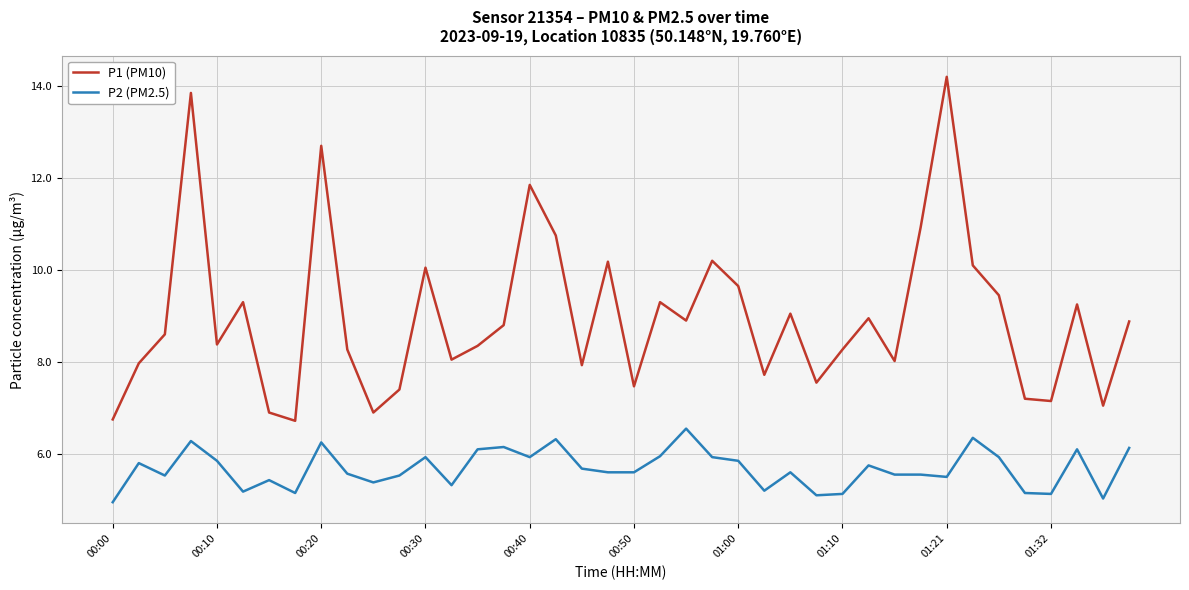

Which series has the largest range (max minus min)?

P1 (PM10)